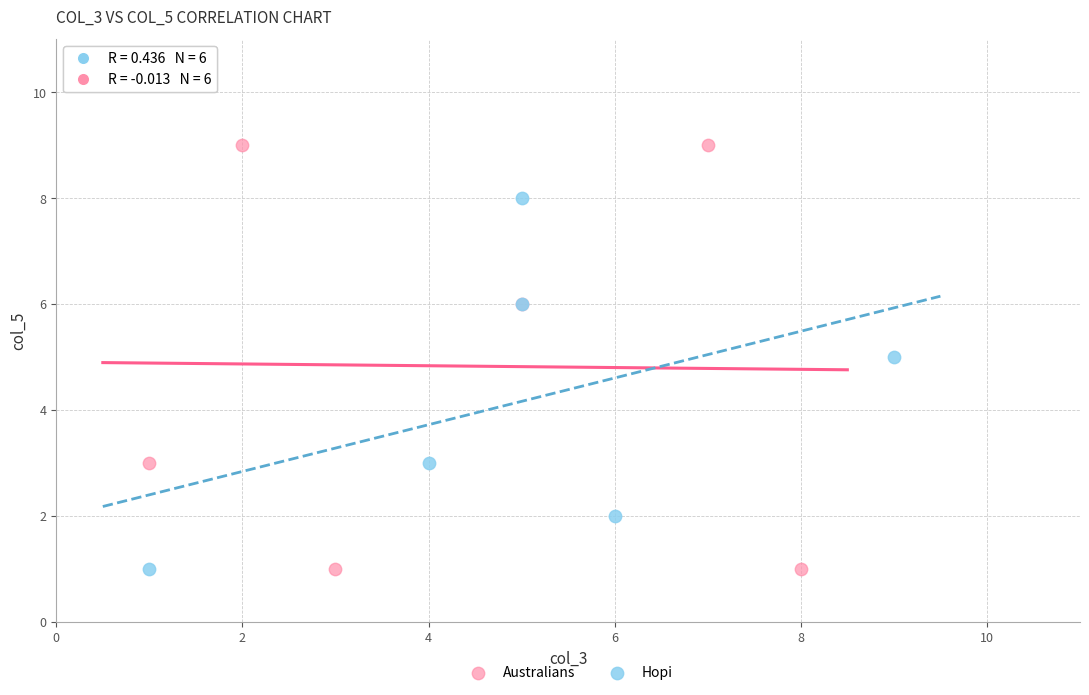

Which series has the largest Y range (max minus min)?

Australians